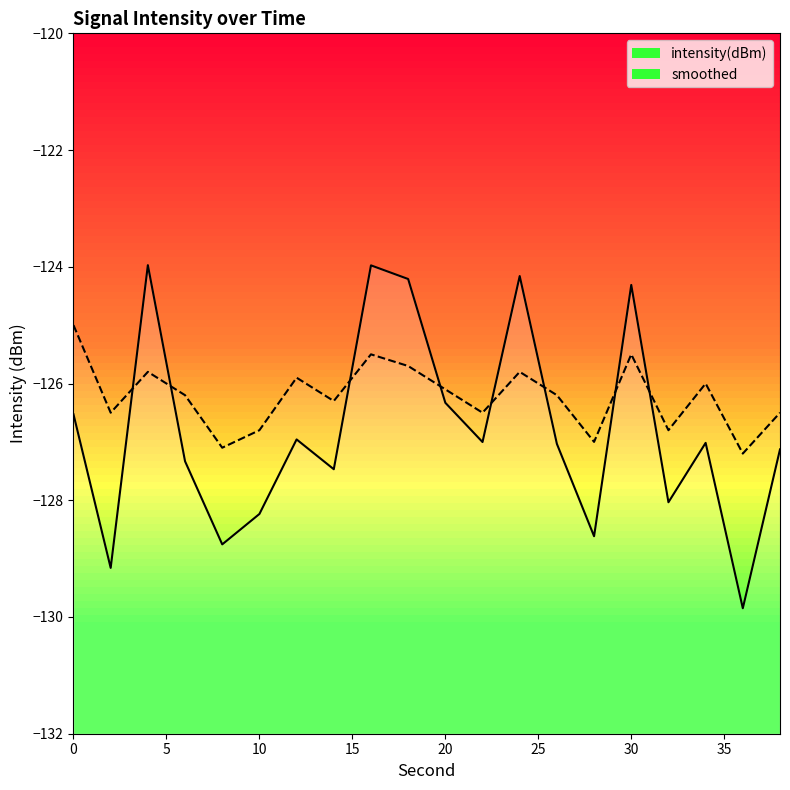

How many lines are shown in the chart?

2